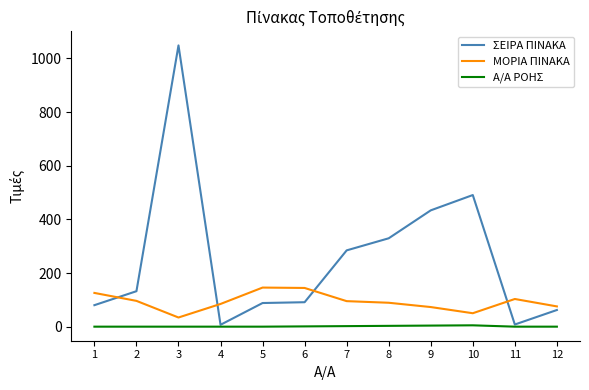

The ΣΕΙΡΑ ΠΙΝΑΚΑ series shows 330.0 at 8. True or false?

True